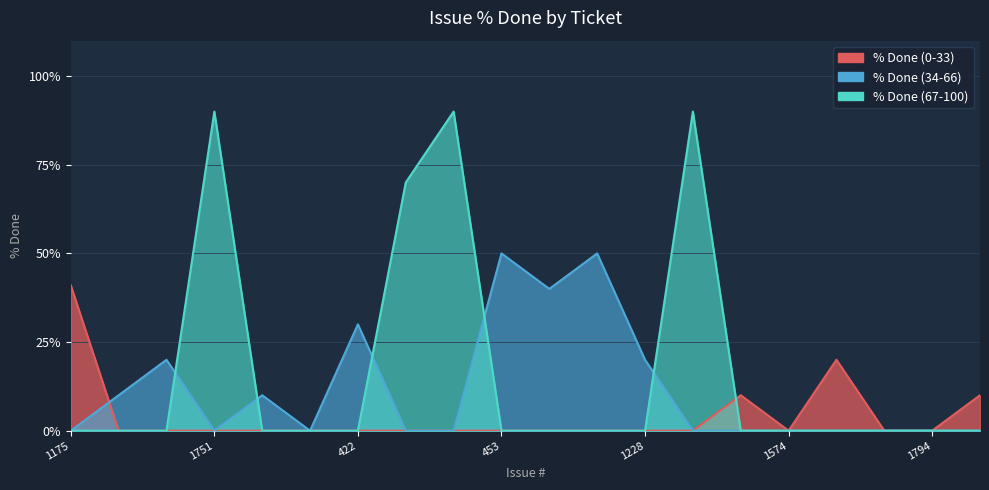

Reading right to left, list all the values displayed in this chart.

% Done (0-33): 1502=10	1794=0	1639=0	1604=20	1574=0	1552=10	1229=0	1228=0	1781=0	1304=0	453=0	770=0	633=0	422=0	421=0	230=0	1751=0	1586=0	1593=0	1175=41
% Done (34-66): 1502=0	1794=0	1639=0	1604=0	1574=0	1552=0	1229=0	1228=20	1781=50	1304=40	453=50	770=0	633=0	422=30	421=0	230=10	1751=0	1586=20	1593=10	1175=0
% Done (67-100): 1502=0	1794=0	1639=0	1604=0	1574=0	1552=0	1229=90	1228=0	1781=0	1304=0	453=0	770=90	633=70	422=0	421=0	230=0	1751=90	1586=0	1593=0	1175=0